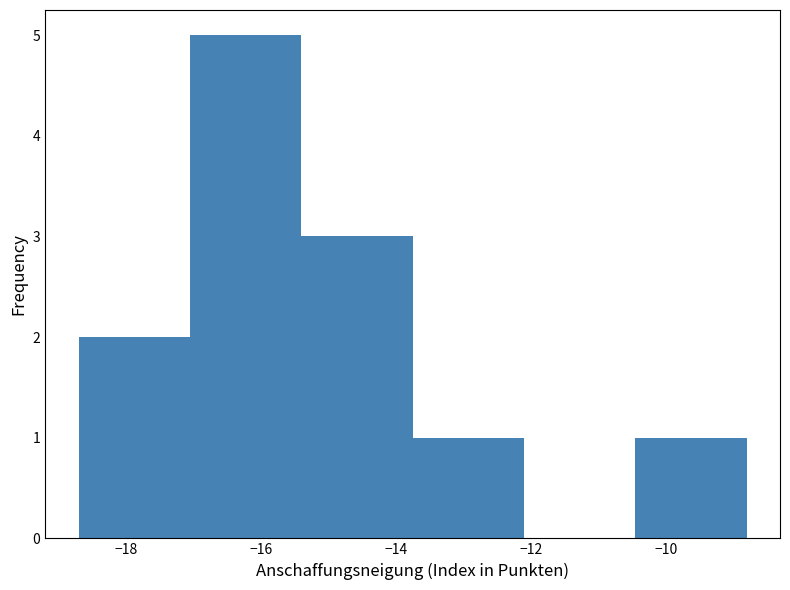

Reading left to right, list every bar in this chart as the range it spans on the x-axis followed by its height. Neither the bar edges nor the heights are printed on the chart, so give them approximately, as read against the axes.

-18.70 to -17.05: 2
-17.05 to -15.40: 5
-15.40 to -13.75: 3
-13.75 to -12.10: 1
-12.10 to -10.45: 0
-10.45 to -8.80: 1